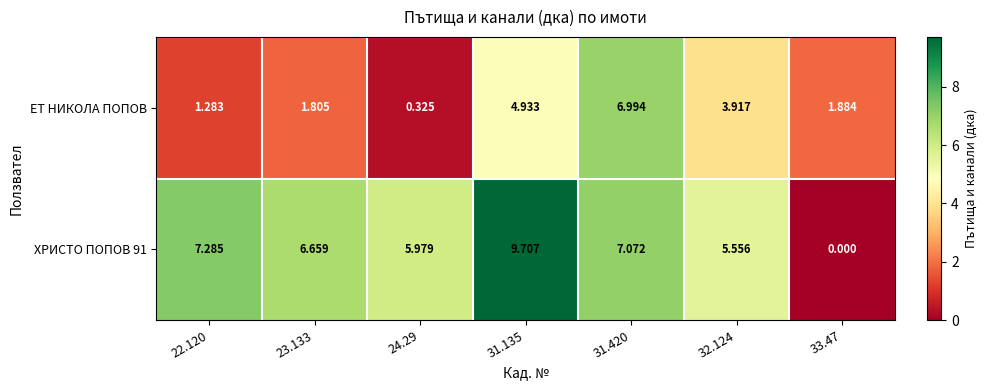

Is the value of ХРИСТО ПОПОВ 91 at 33.47 greater than the value of ЕТ НИКОЛА ПОПОВ at 31.135?

No